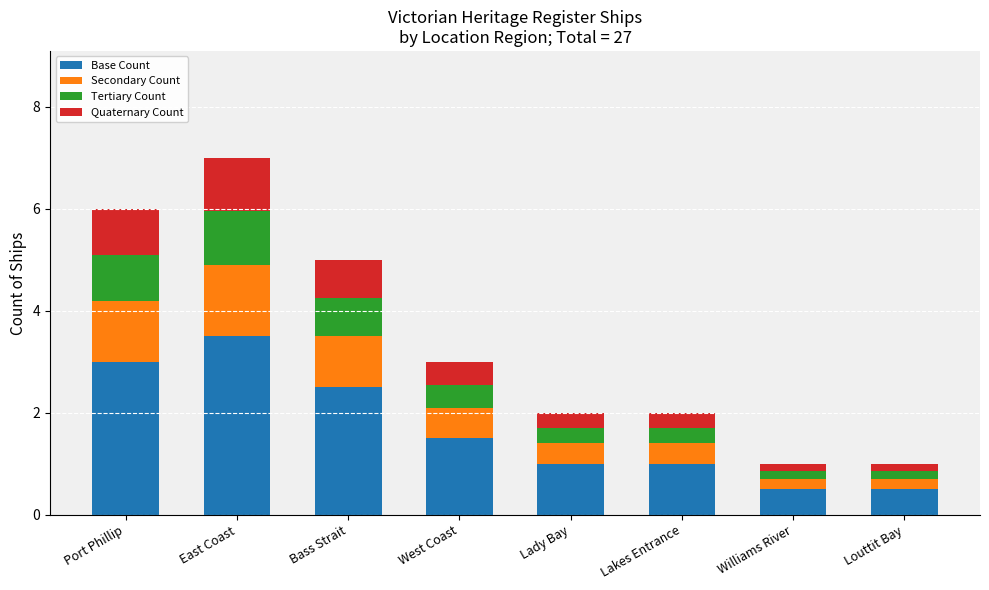

How many bars are there in total?

8